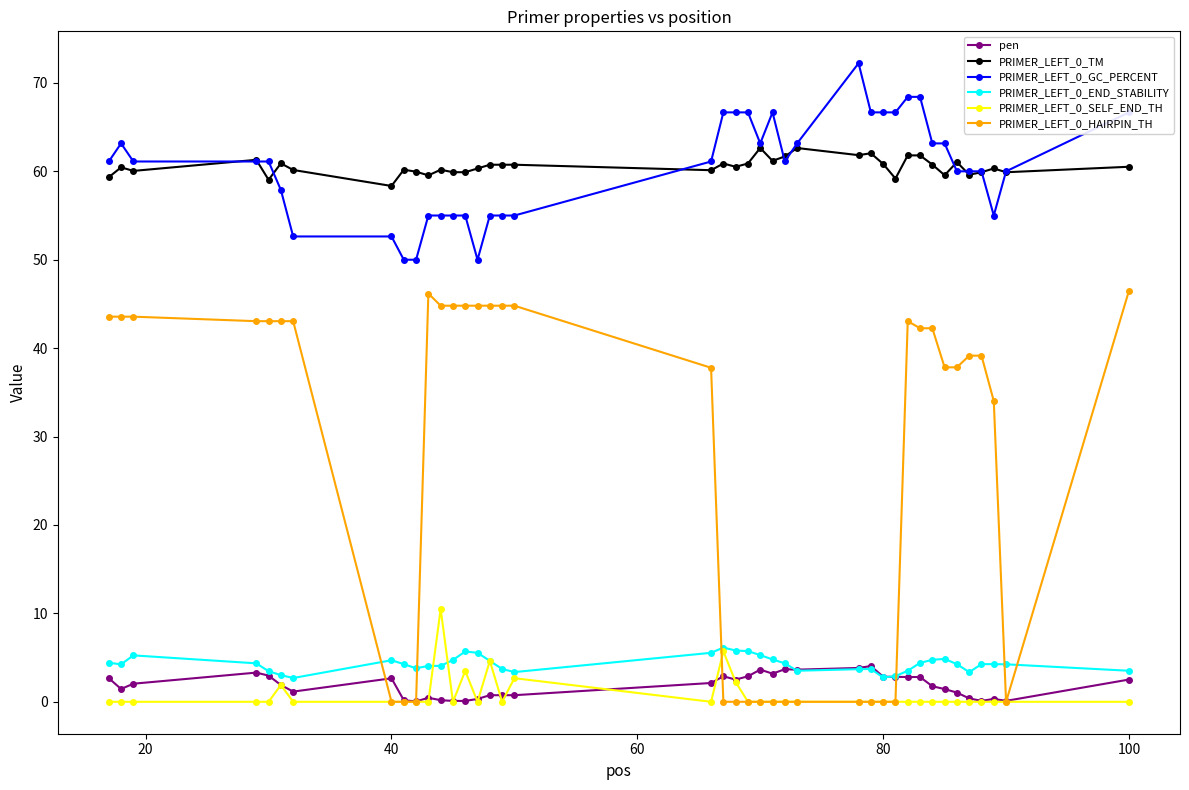

True or false: PRIMER_LEFT_0_TM has more than 0 interior local peaks.

True